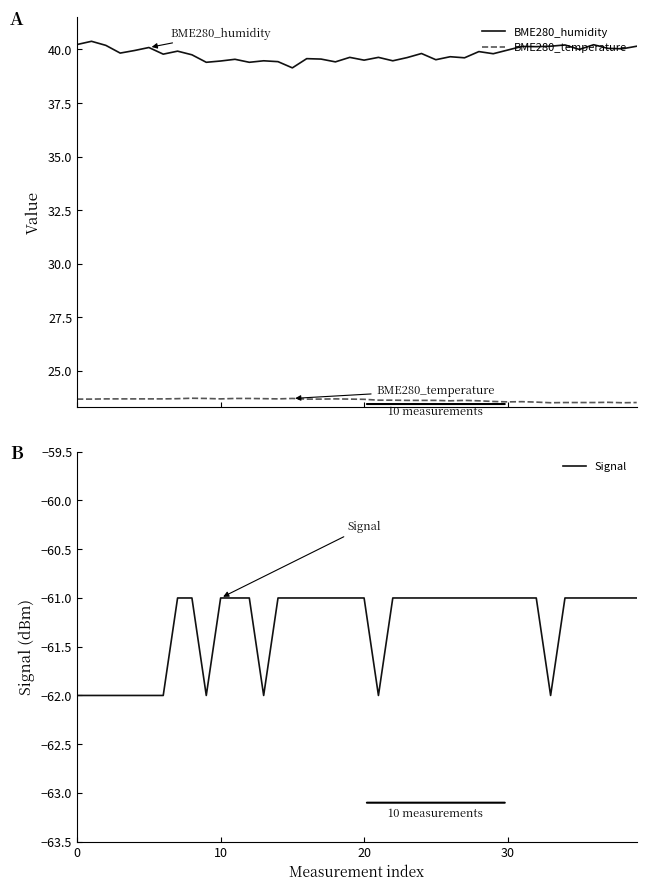

What is the maximum value for BME280_temperature?

23.7